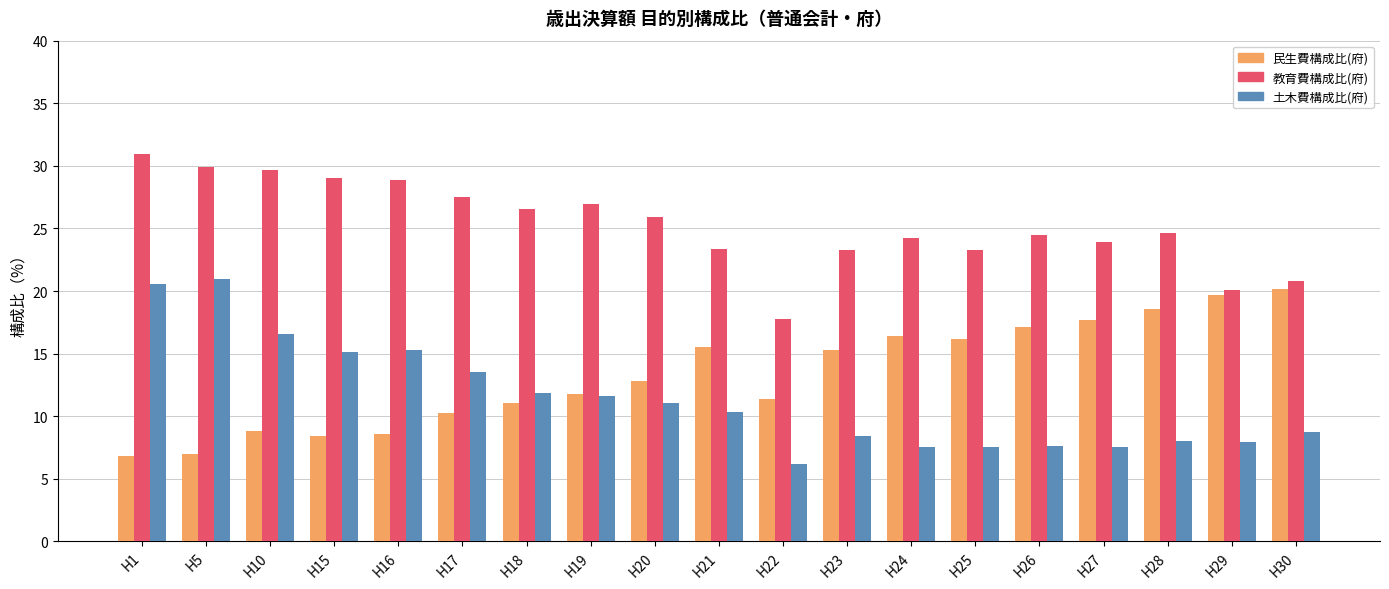

True or false: 教育費構成比(府) has a value of 28.9 at H16.

True